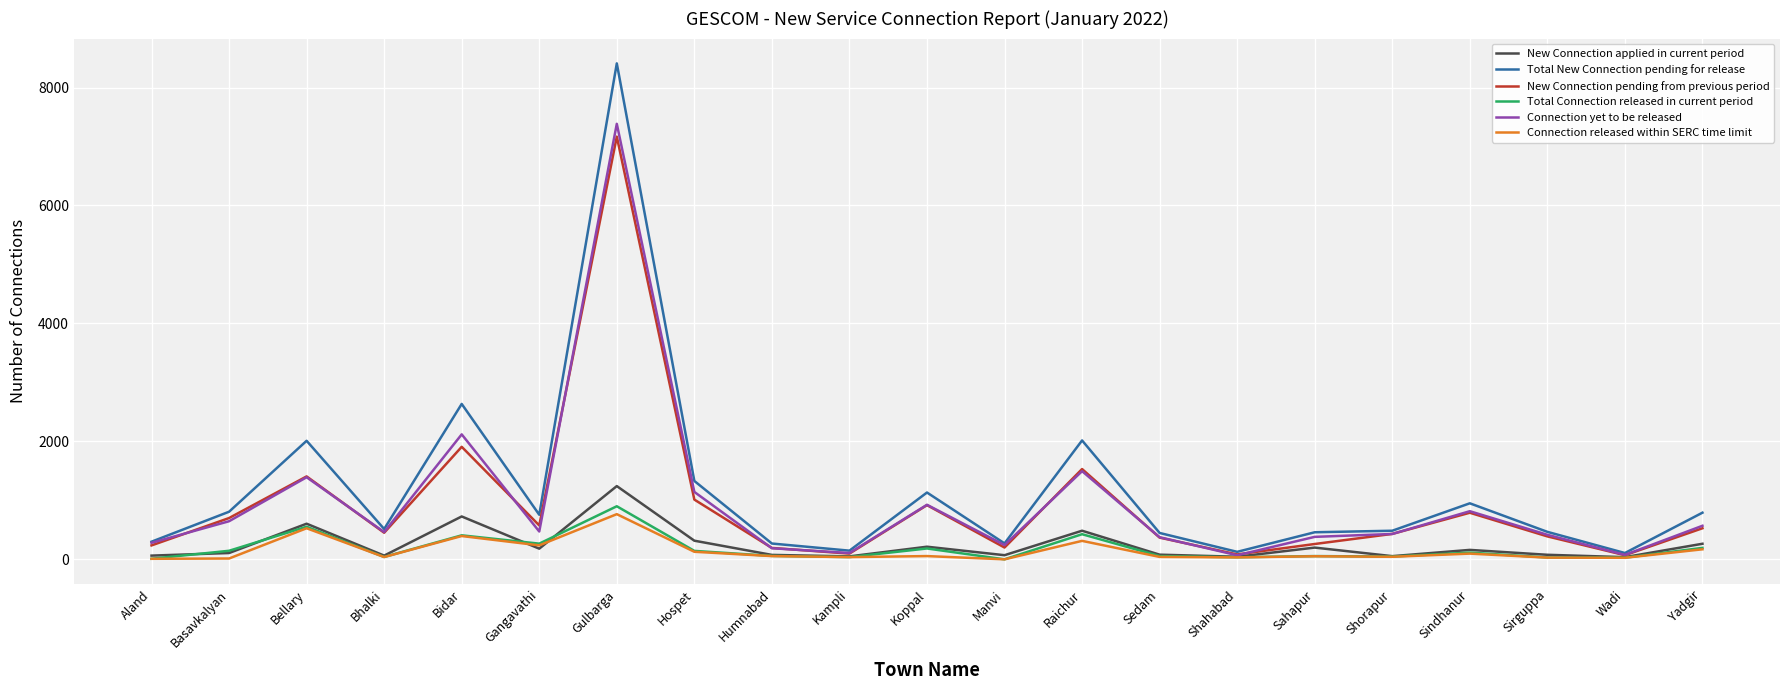

What is the highest value of the Total New Connection pending for release series?

8410